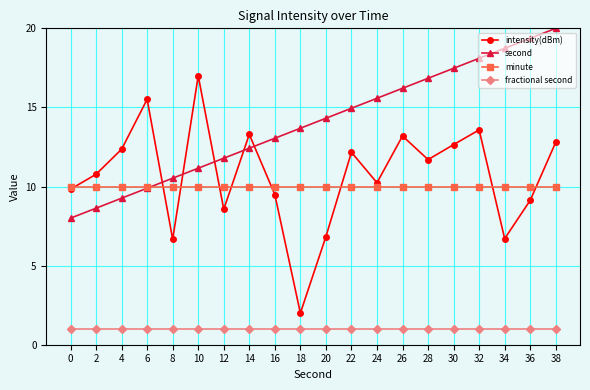

True or false: second and fractional second intersect in this chart.

False